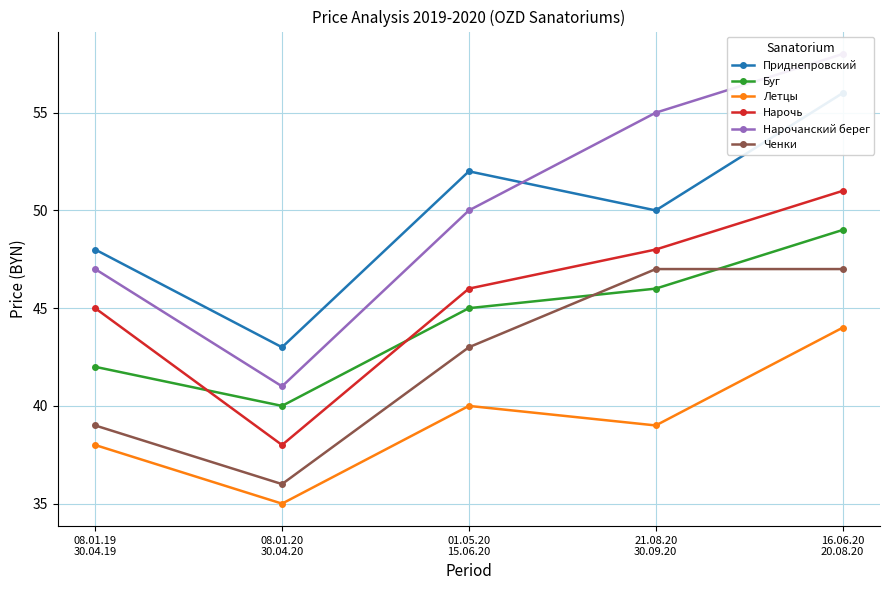

Which series changed the most between 01.05.20
15.06.20 and 21.08.20
30.09.20?

Нарочанский берег